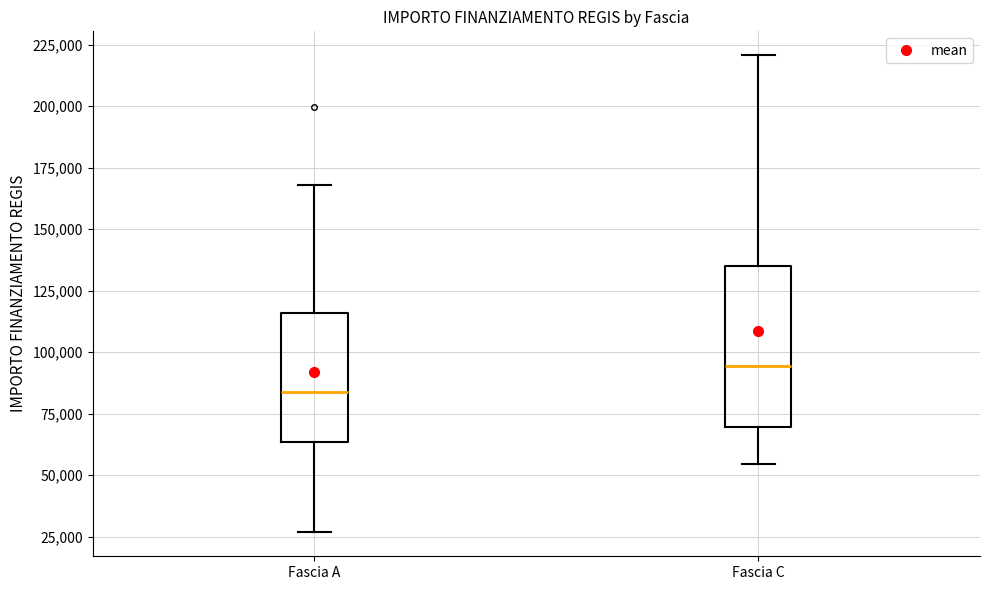

Reading left to right, read every box against the y-axis: the position of its median line, the range the box covers, and the ends of its whiskers. The values are not printed on the chart, so give them approximately, as read against the axis.

Fascia A: median 85000, box 65000 to 115000, whiskers 25000 to 170000
Fascia C: median 95000, box 70000 to 135000, whiskers 55000 to 220000